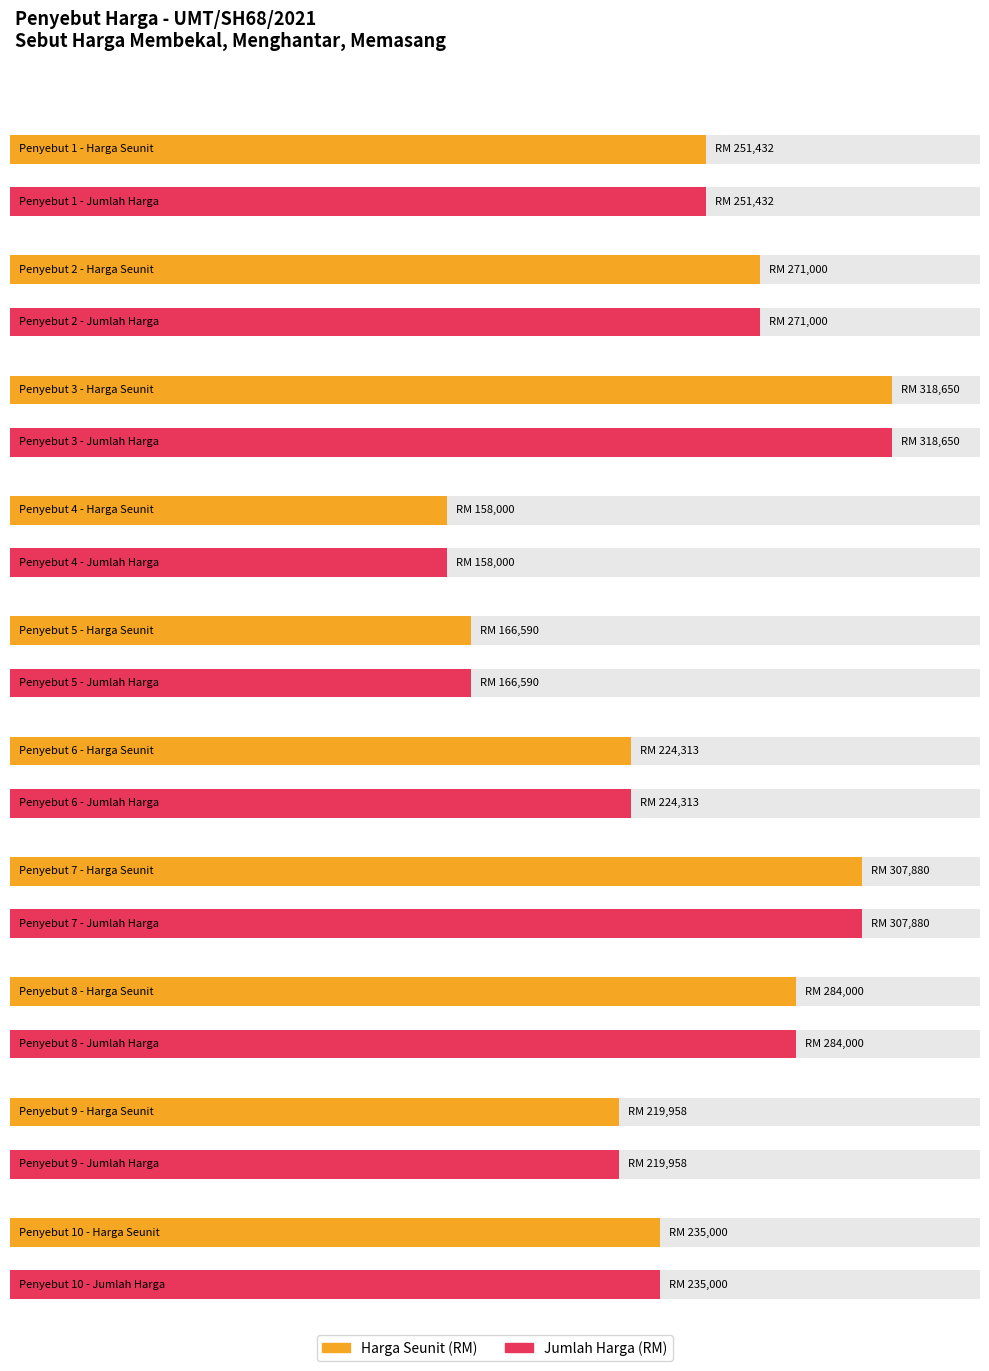

At which label is Harga Seunit (RM) closest to 238325?

10